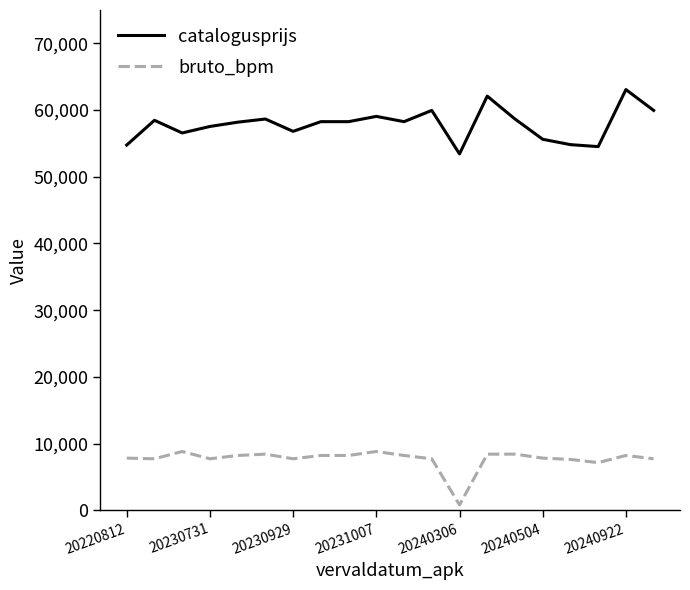

What is the minimum value shown in the chart?

797